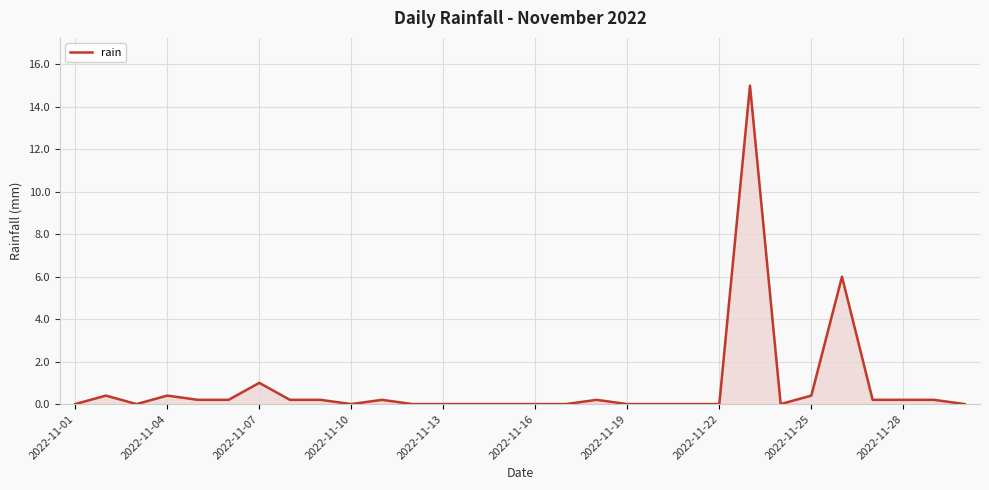

What is the greatest value displayed?

15.0